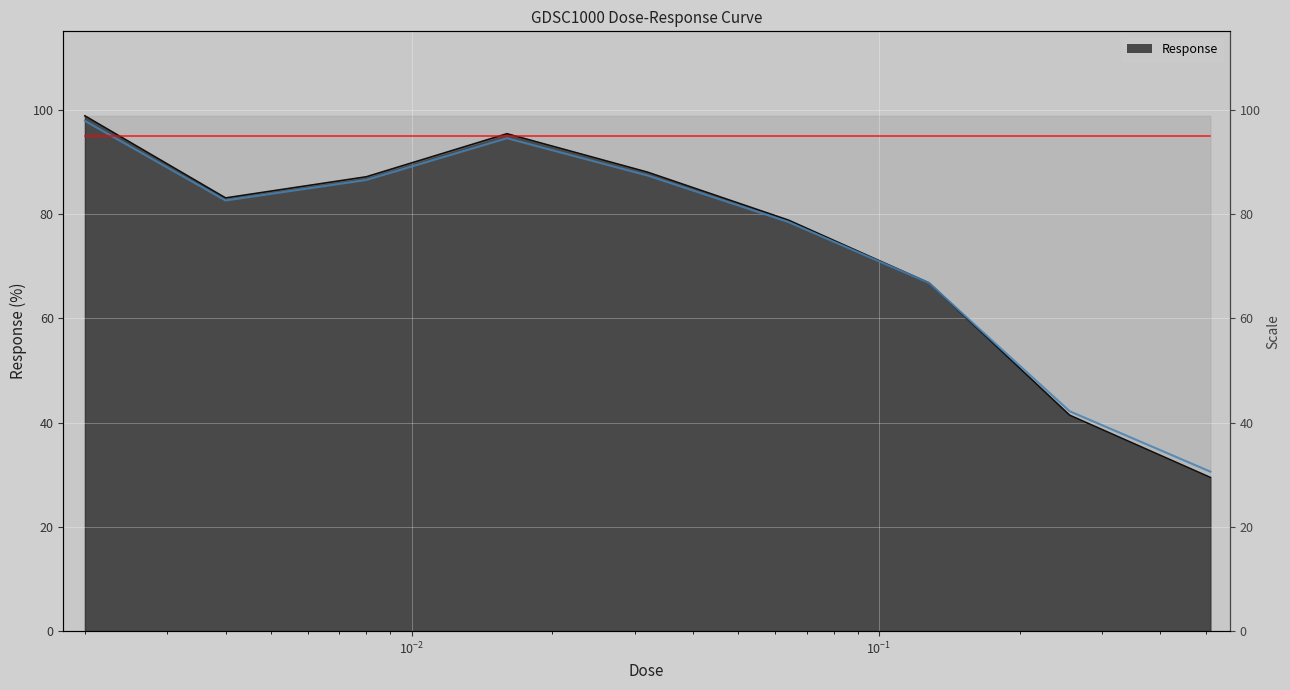

Is it true that the value at 0.512 is 19.6?

False